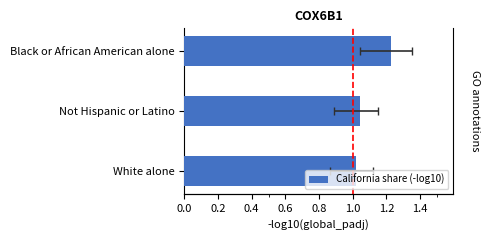

How many categories are shown in the chart?

3